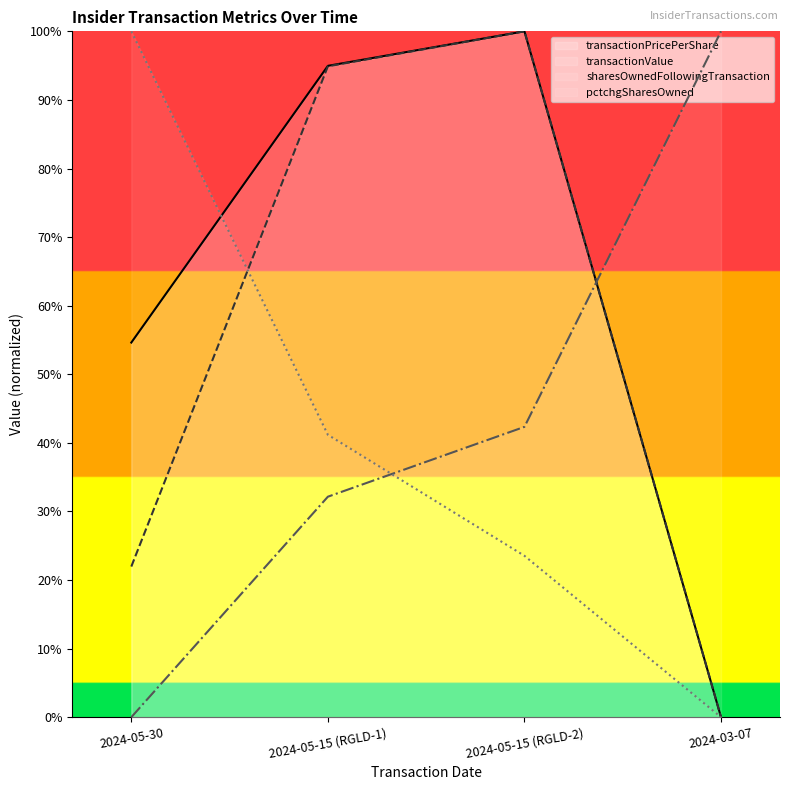

How many positive values does the transactionValue series have?

3